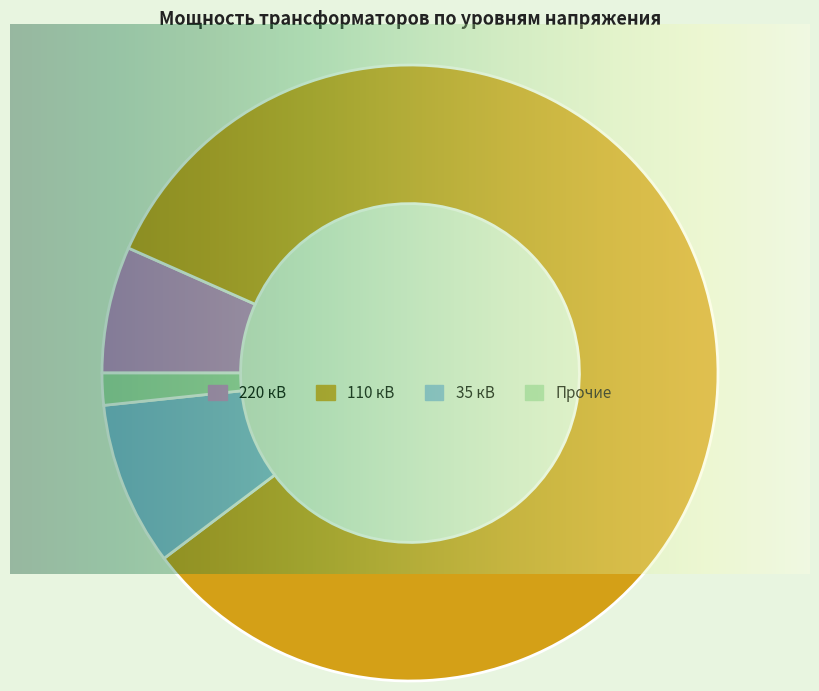

Is there any slice that represents more than half of the pie?

Yes